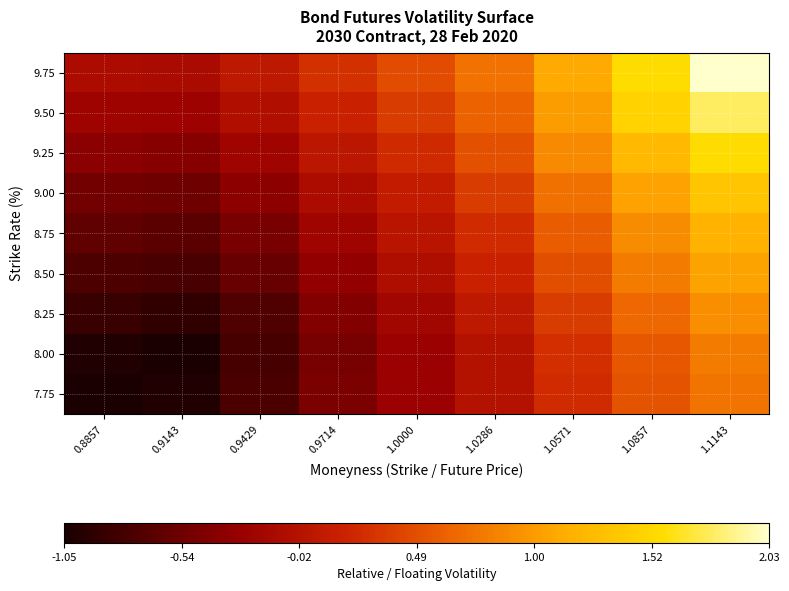

At how many categories does at least one series exceed 0?

7